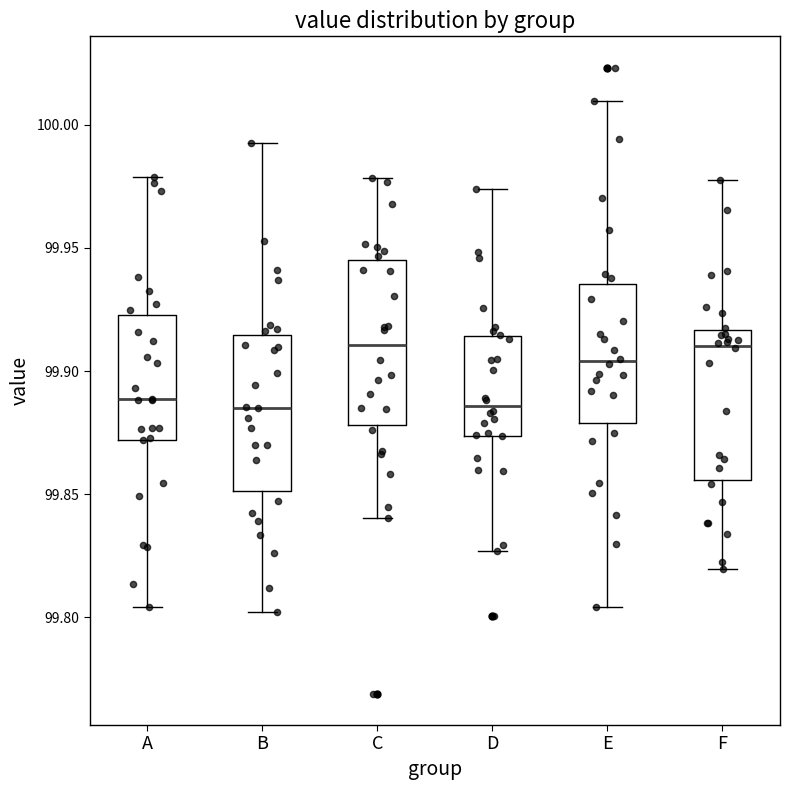

Reading left to right, transcribe this box plot: for each box, give where its median line is, the range the box spans, and where its two whiskers end, as read against the y-axis. The values are not printed on the chart, so give them approximately, as read against the axis.

A: median 99.890, box 99.870 to 99.925, whiskers 99.805 to 99.980
B: median 99.885, box 99.850 to 99.915, whiskers 99.800 to 99.995
C: median 99.910, box 99.880 to 99.945, whiskers 99.840 to 99.980
D: median 99.885, box 99.875 to 99.915, whiskers 99.825 to 99.975
E: median 99.905, box 99.880 to 99.935, whiskers 99.805 to 100.010
F: median 99.910, box 99.855 to 99.915, whiskers 99.820 to 99.975